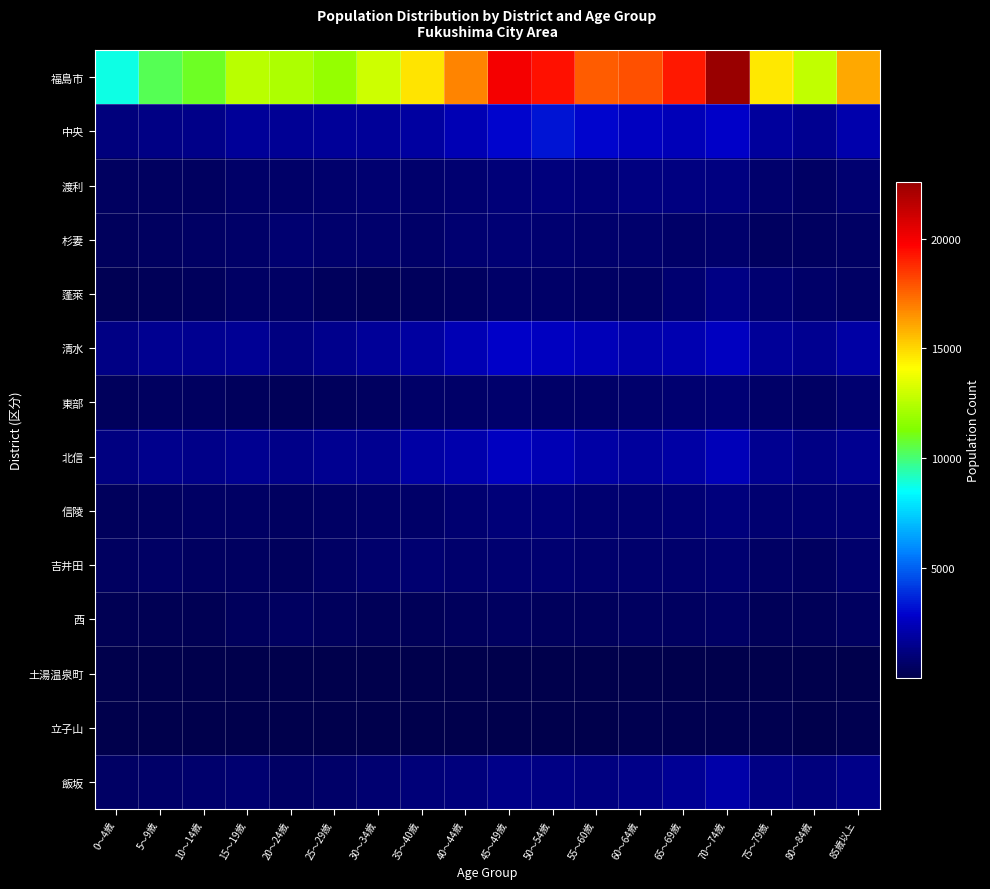

At how many categories does at least one series exceed 13575?

10